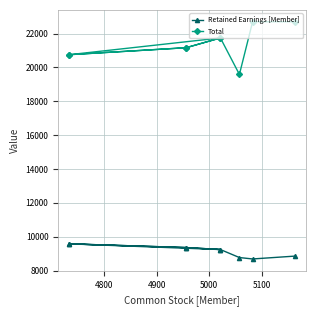

How many Total values are between 20754 and 21742?

6